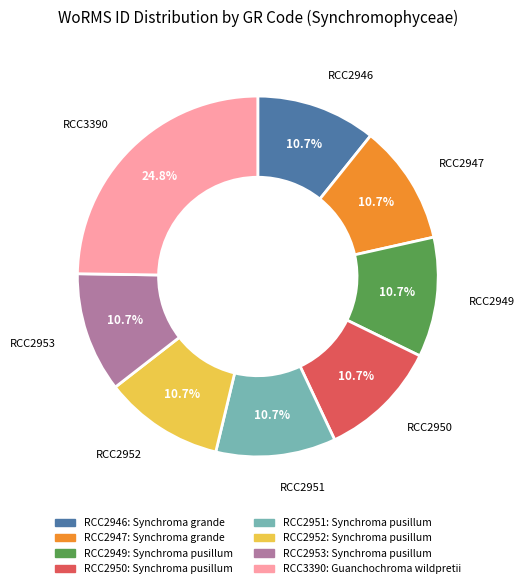

To the nearest percent, what is the difference between the largest and smallest slice percentages?

14%